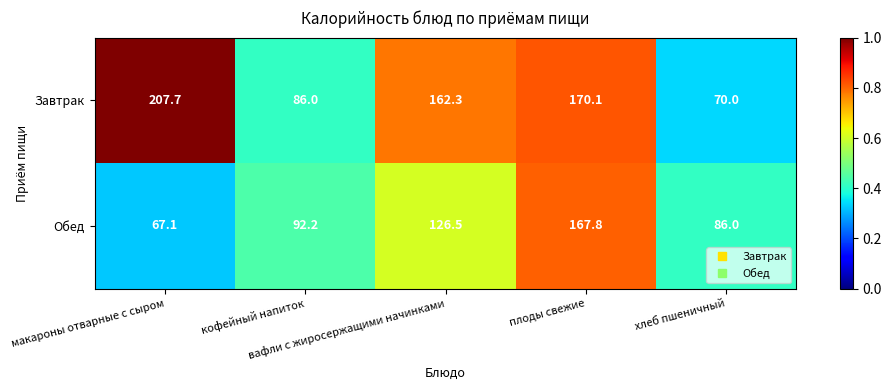

What is the minimum value shown in the chart?

67.1